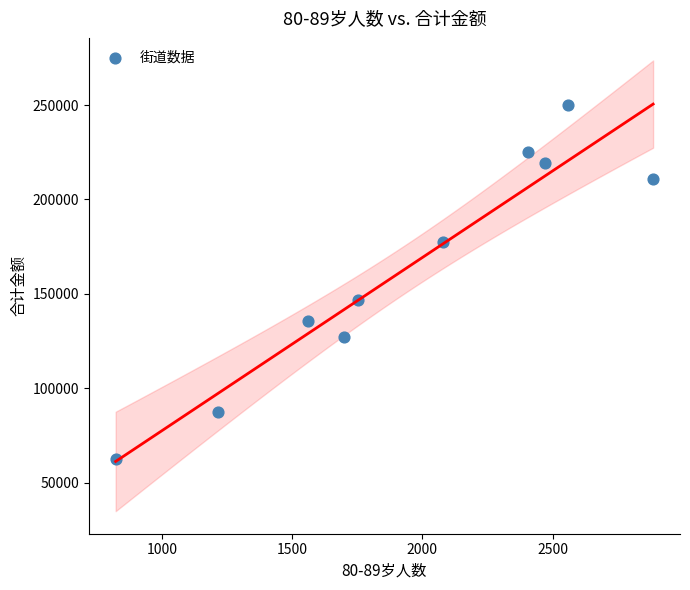

What is the range of X values (max minus min)?

2063